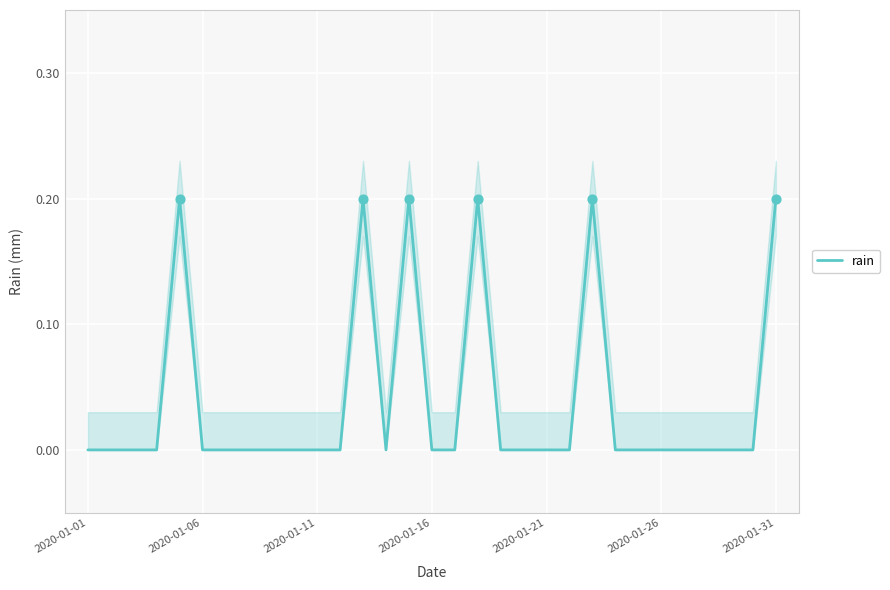

Which has a higher value, 27 or 16?

27